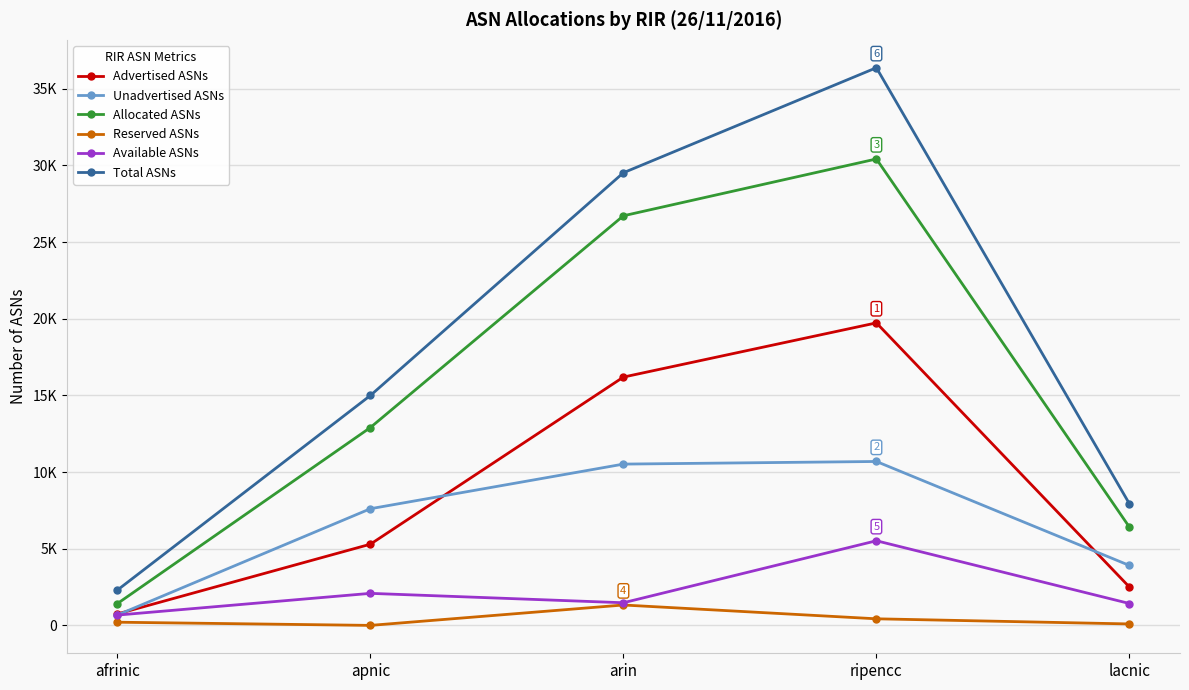

What is the difference between the second highest and second lowest values in the Total ASNs series?

21590